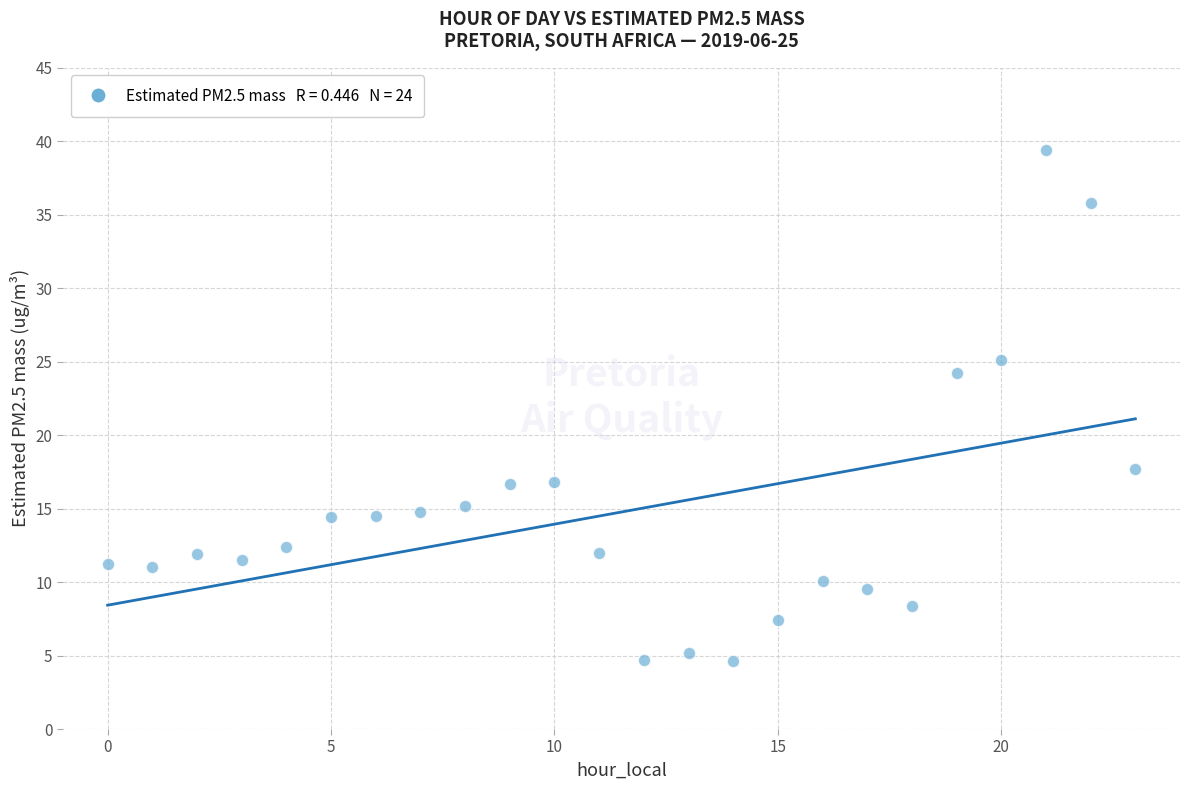

What is the range of Y values (max minus min)?

34.8